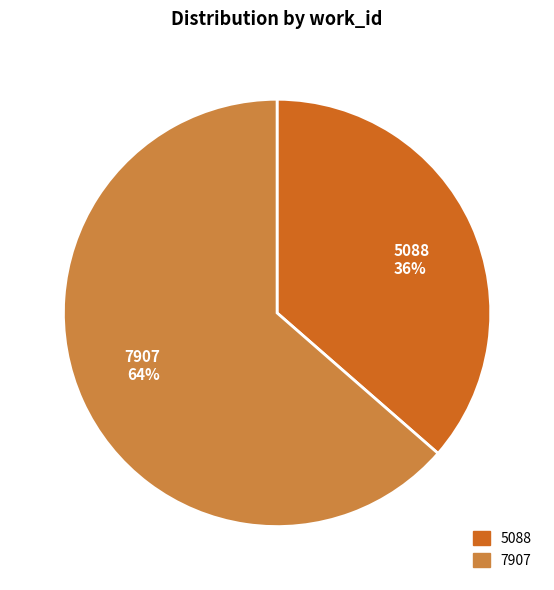

Is it true that 5088 is 36% of the pie?

True